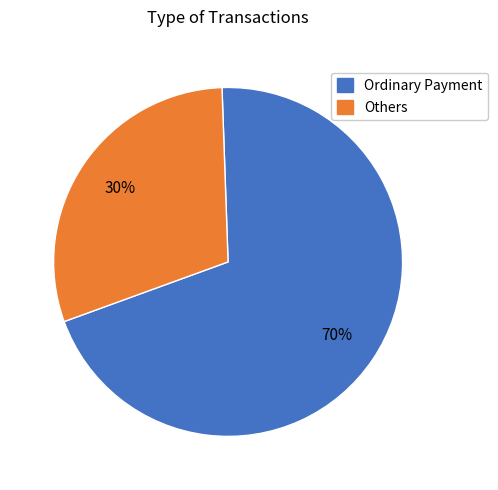

Rank the categories by value from lowest to highest.

Others, Ordinary Payment